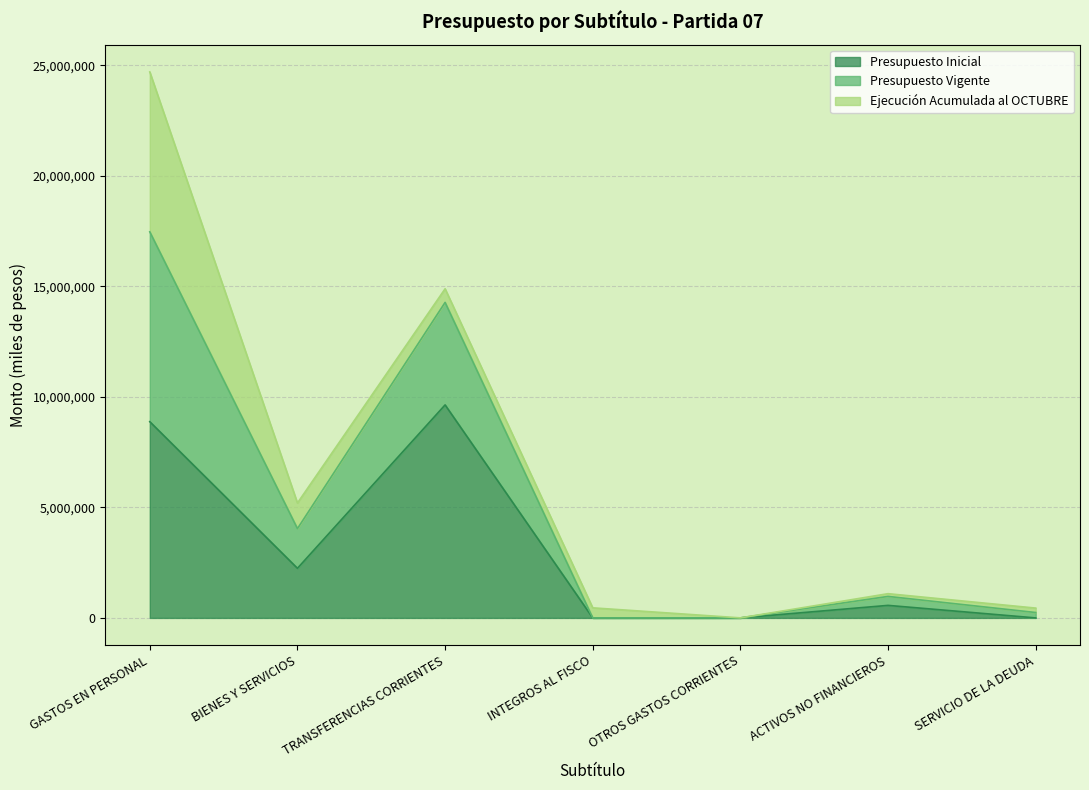

What is the total value across all series at GASTOS EN PERSONAL?

24701951